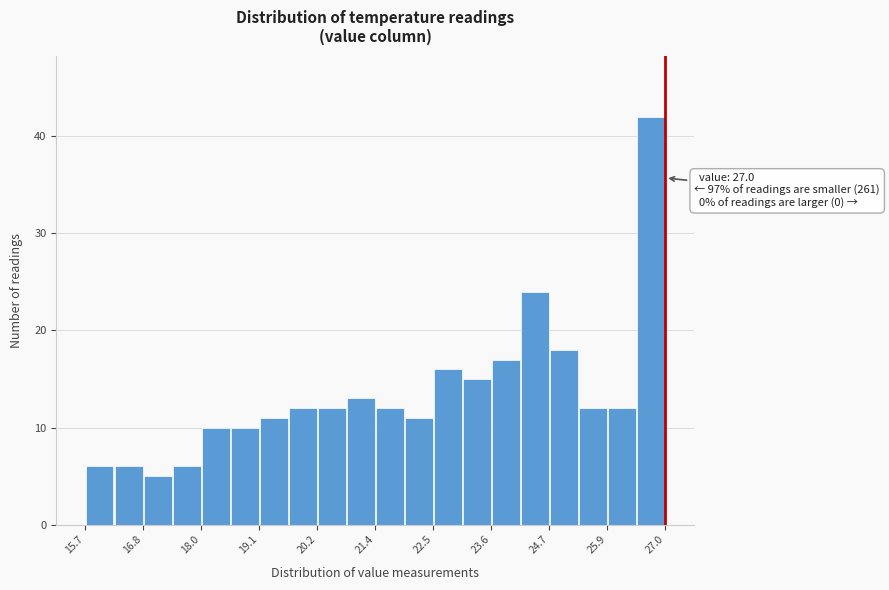

Around what value on the x-axis is the tallest bar? Give the approximate position of its centre, as read against the axis.

26.8